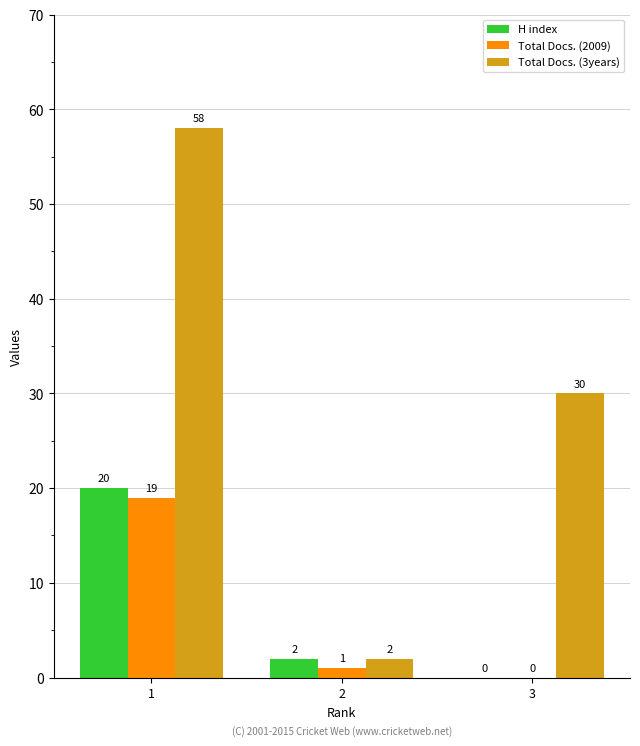

Which series changed the most between 2 and 3?

Total Docs. (3years)